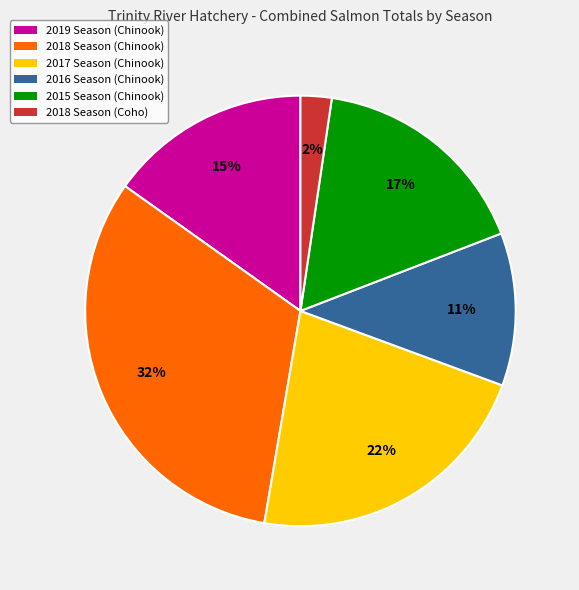

To the nearest percent, what is the average slice percentage?

17%